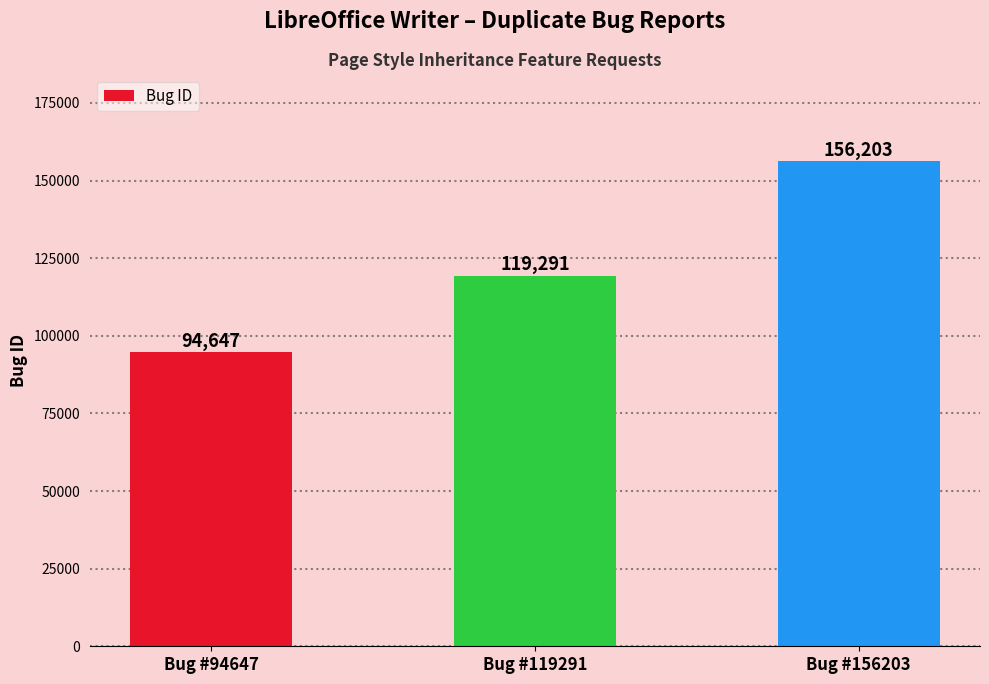

Count the values in the range 94647 to 156203.

3